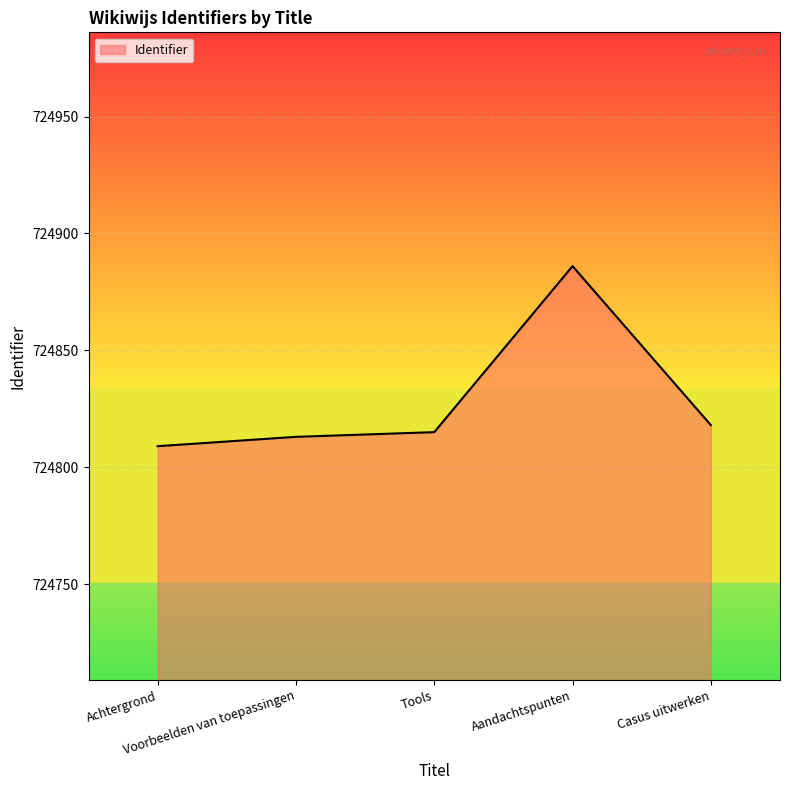

True or false: the data has more than 0 interior local peaks.

True